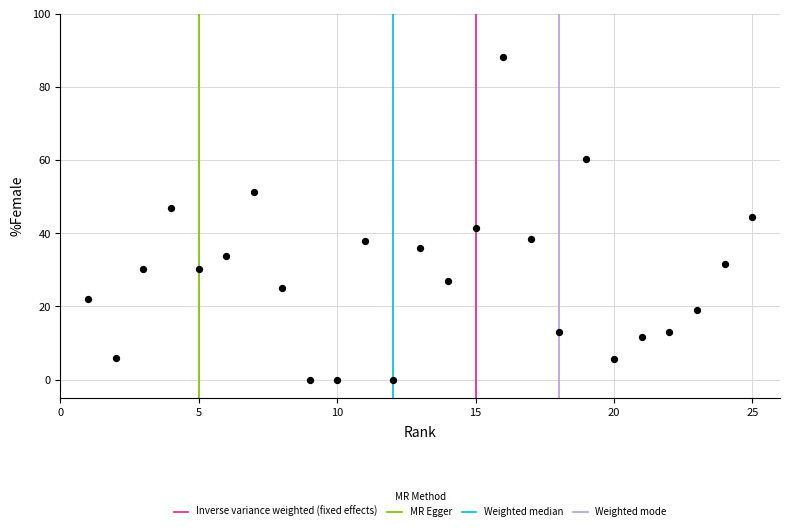

What is the range of Y values (max minus min)?

88.2